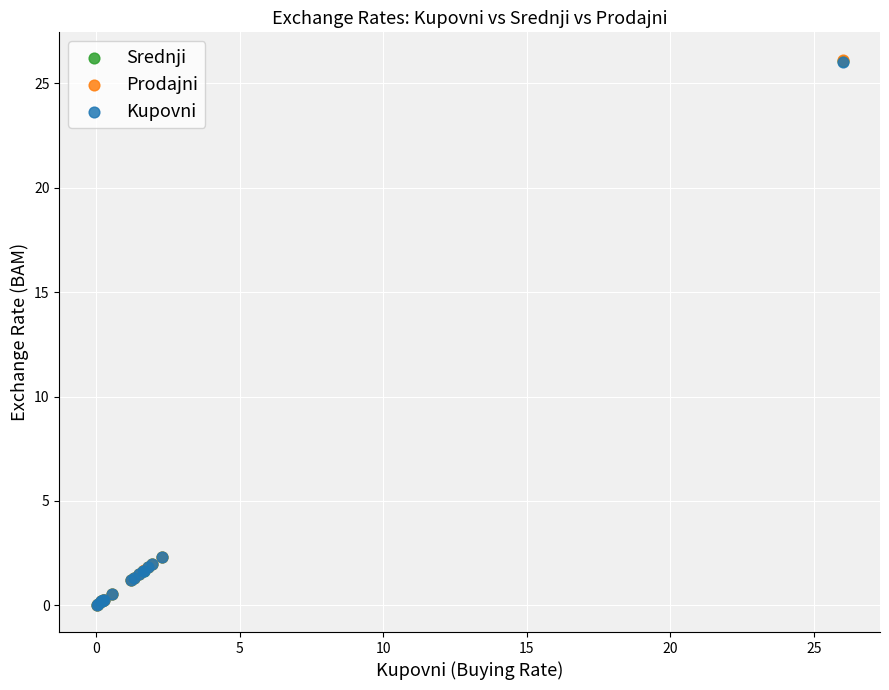

What are all the series names shown in the legend?

Srednji, Prodajni, Kupovni